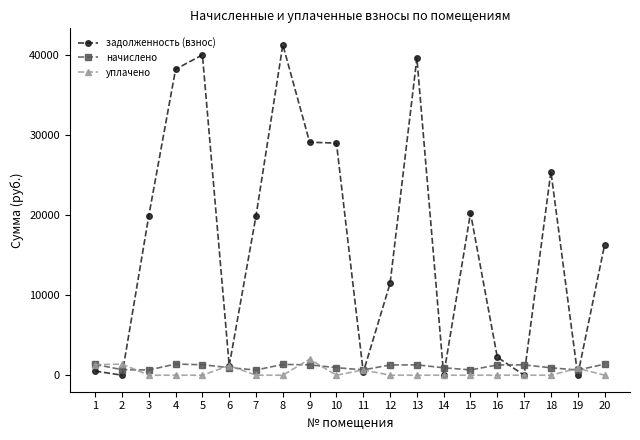

At which category is the sum across all series the highest?

8